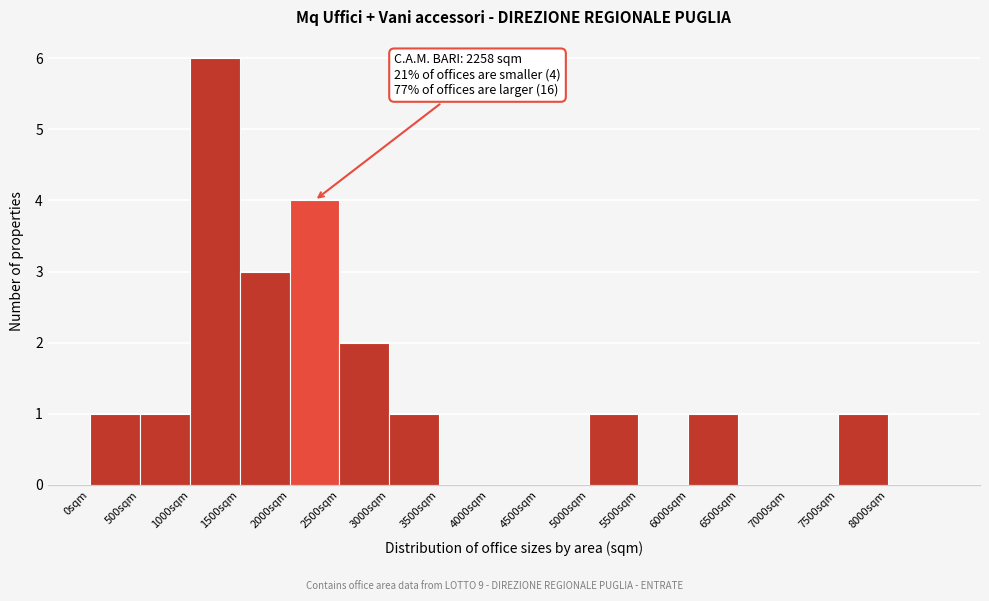

Over which range of the x-axis is the bar tallest?

1000 to 1500